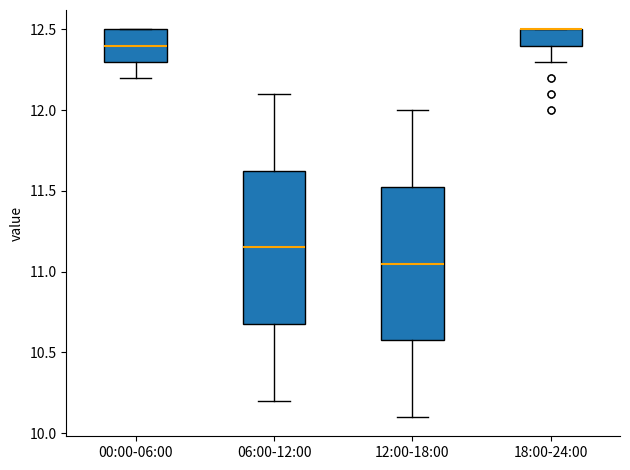

Reading left to right, read every box against the y-axis: the position of its median line, the range the box covers, and the ends of its whiskers. The values are not printed on the chart, so give them approximately, as read against the axis.

00:00-06:00: median 12.40, box 12.30 to 12.50, whiskers 12.20 to 12.50
06:00-12:00: median 11.15, box 10.70 to 11.65, whiskers 10.20 to 12.10
12:00-18:00: median 11.05, box 10.60 to 11.55, whiskers 10.10 to 12.00
18:00-24:00: median 12.50 (drawn on the box's upper edge), box 12.40 to 12.50, whiskers 12.30 to 12.50